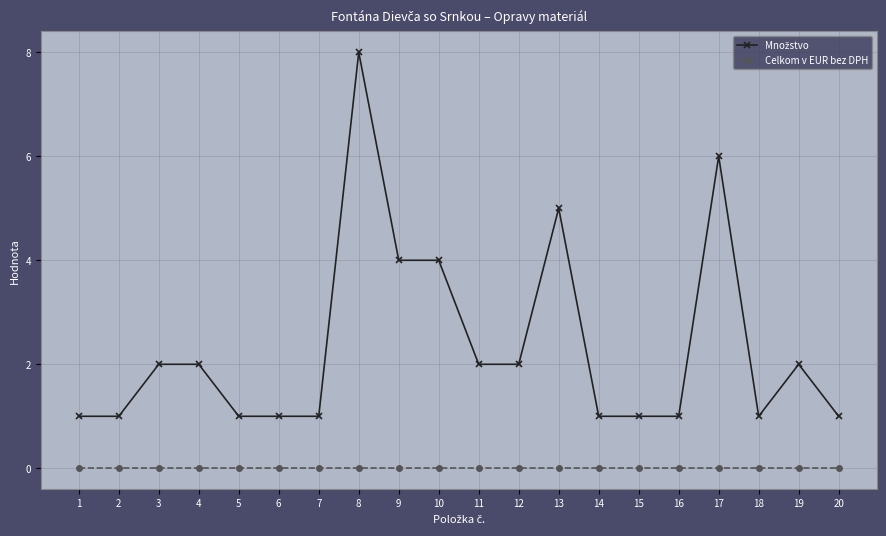

Is it true that Celkom v EUR bez DPH equals 0 at 19?

True